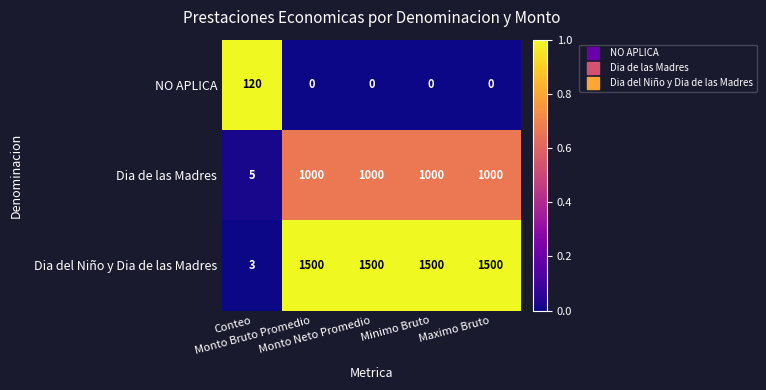

What is the maximum value shown in the chart?

1500